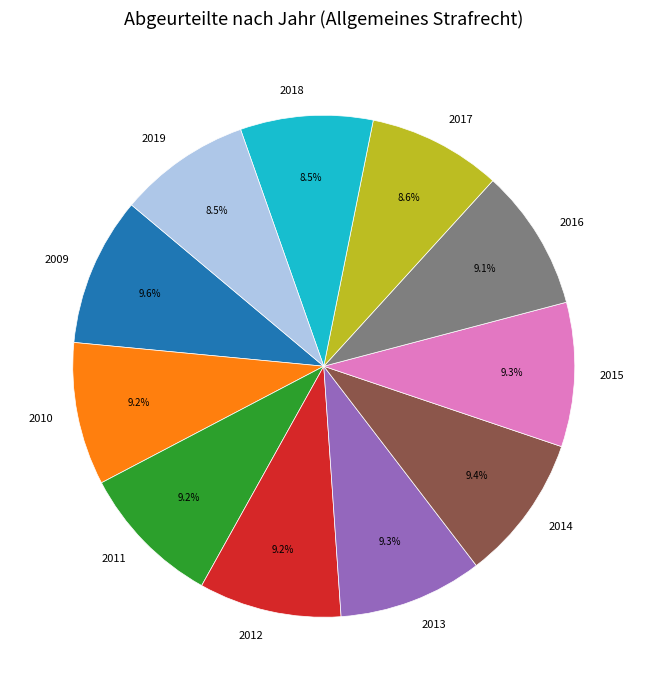

Between 2010 and 2017, which is larger?

2010